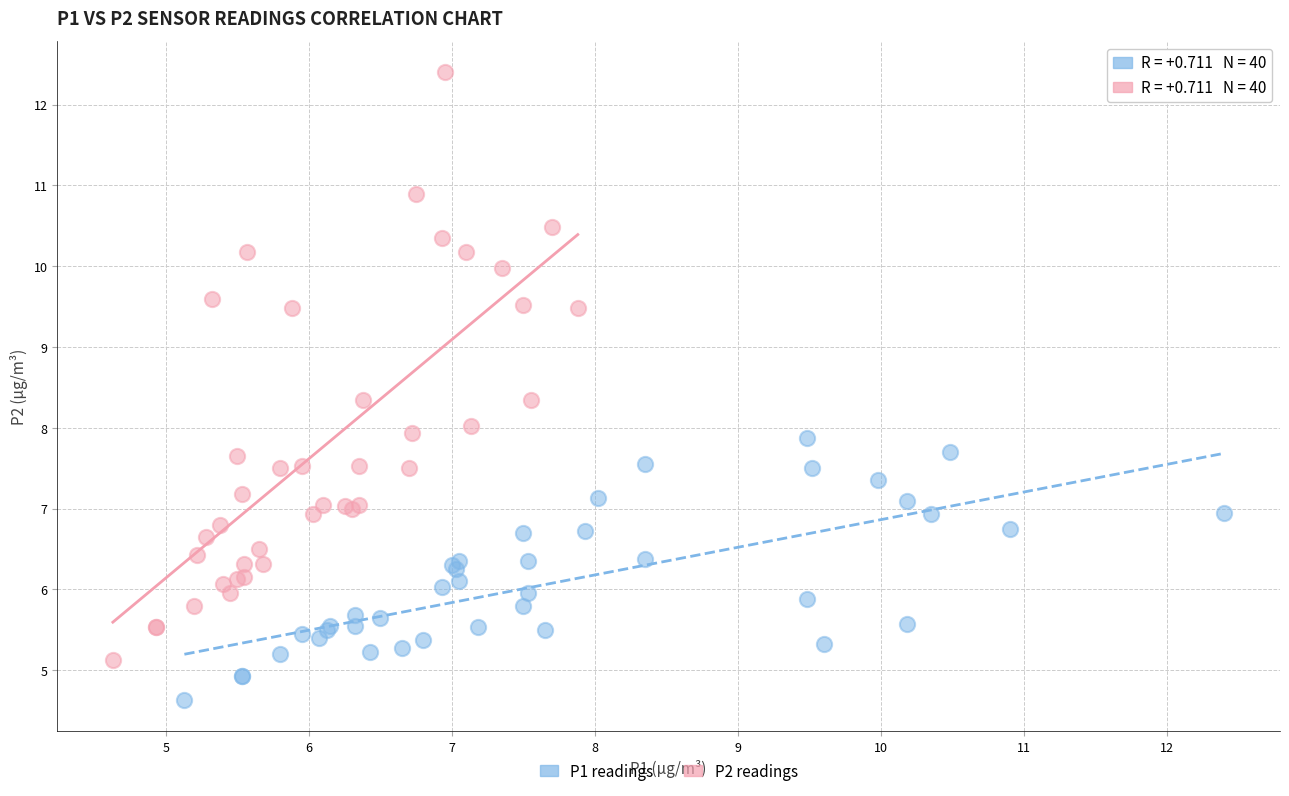

Which series contains the highest Y value?

P2 readings